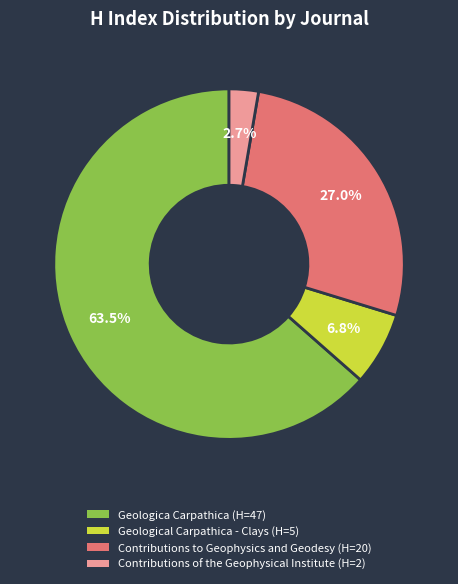

How much of the chart is everything except Geological Carpathica - Clays?

93.2%